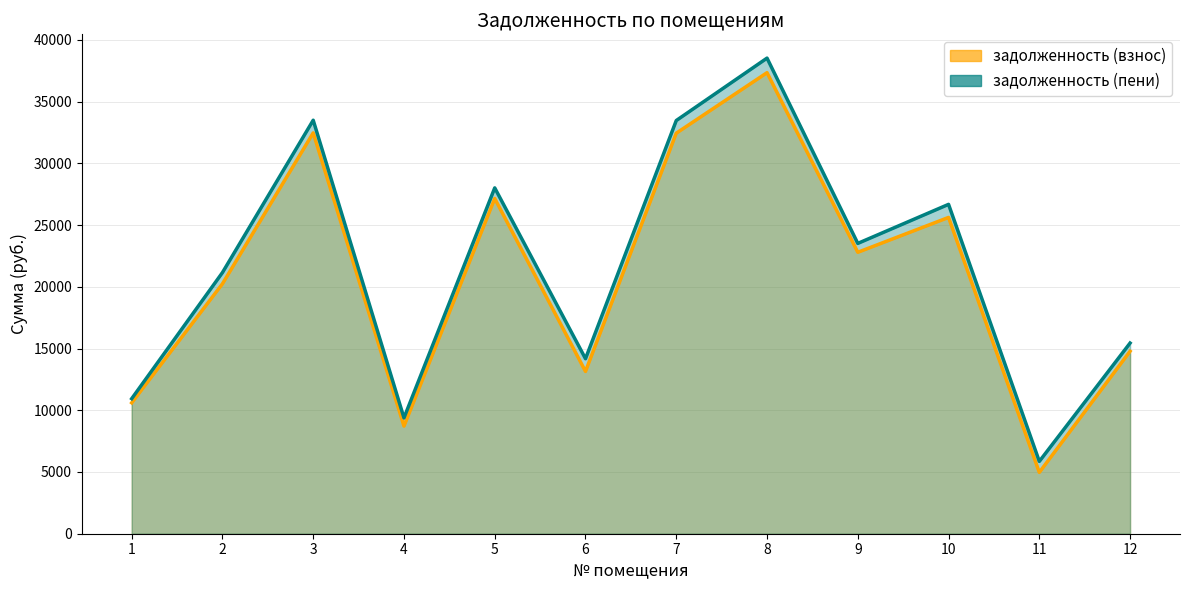

Rank the categories by задолженность (взнос) value from lowest to highest.

11, 4, 1, 6, 12, 2, 9, 10, 5, 7, 3, 8